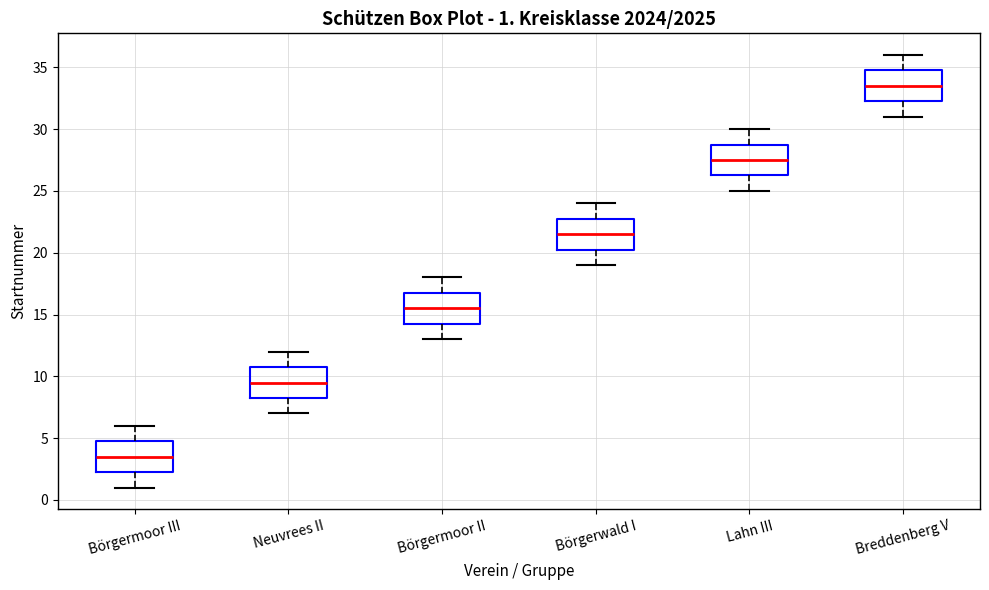

Which box has the highest median line?

Breddenberg V